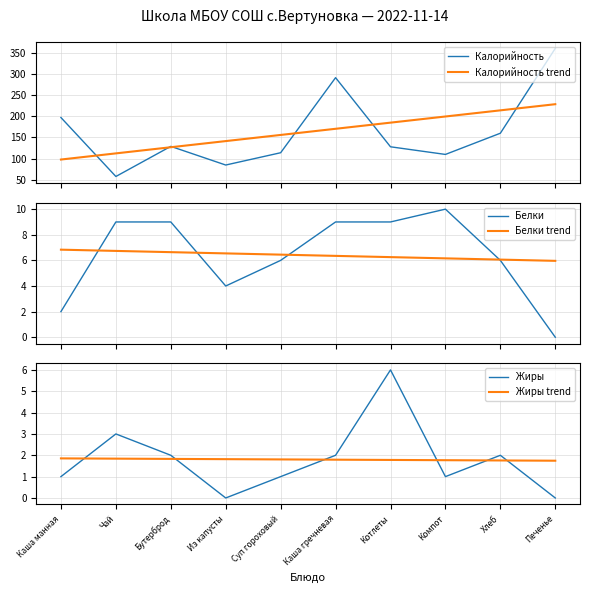

Reading left to right, list all the values displayed in this chart.

Калорийность: 197.0	58.0	129.0	85.0	114.0	291.0	128.0	110.0	160.0	360.0
Калорийность trend: 98.0	112.5	127.0	141.5	156.0	170.4	184.9	199.4	213.9	228.4
Белки: 2.0	9.0	9.0	4.0	6.0	9.0	9.0	10.0	6.0	0.0
Белки trend: 6.8	6.7	6.6	6.5	6.4	6.4	6.3	6.2	6.1	6.0
Жиры: 1.0	3.0	2.0	0.0	1.0	2.0	6.0	1.0	2.0	0.0
Жиры trend: 1.9	1.8	1.8	1.8	1.8	1.8	1.8	1.8	1.8	1.7